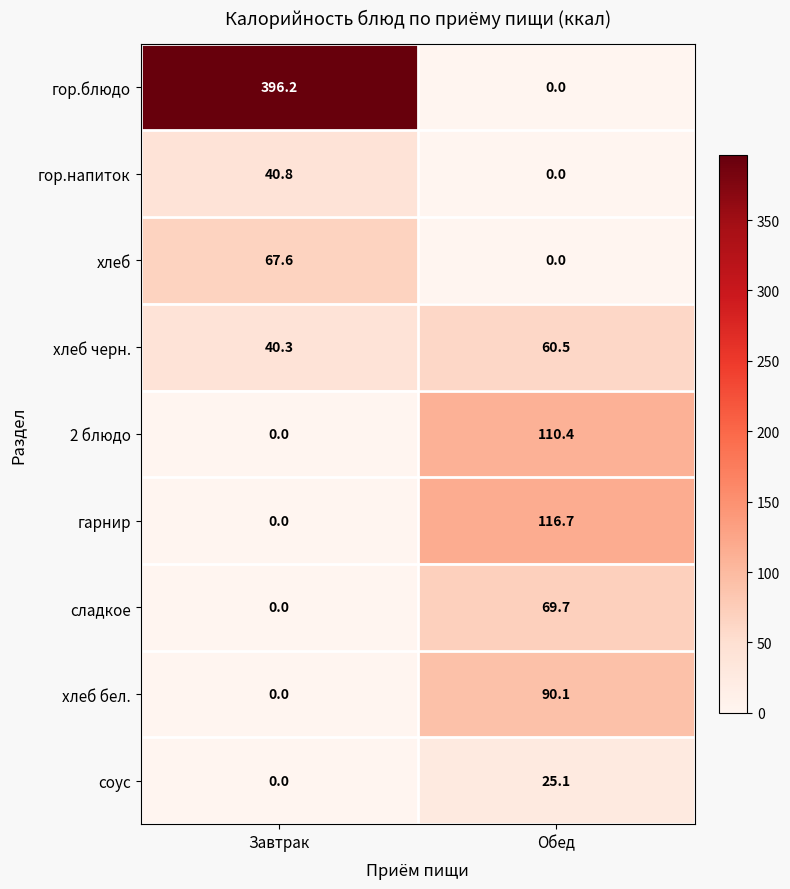

Reading left to right, list all the values displayed in this chart.

гор.блюдо: 396.2	0.0
гор.напиток: 40.8	0.0
хлеб: 67.6	0.0
хлеб черн.: 40.3	60.5
2 блюдо: 0.0	110.4
гарнир: 0.0	116.7
сладкое: 0.0	69.7
хлеб бел.: 0.0	90.1
соус: 0.0	25.1